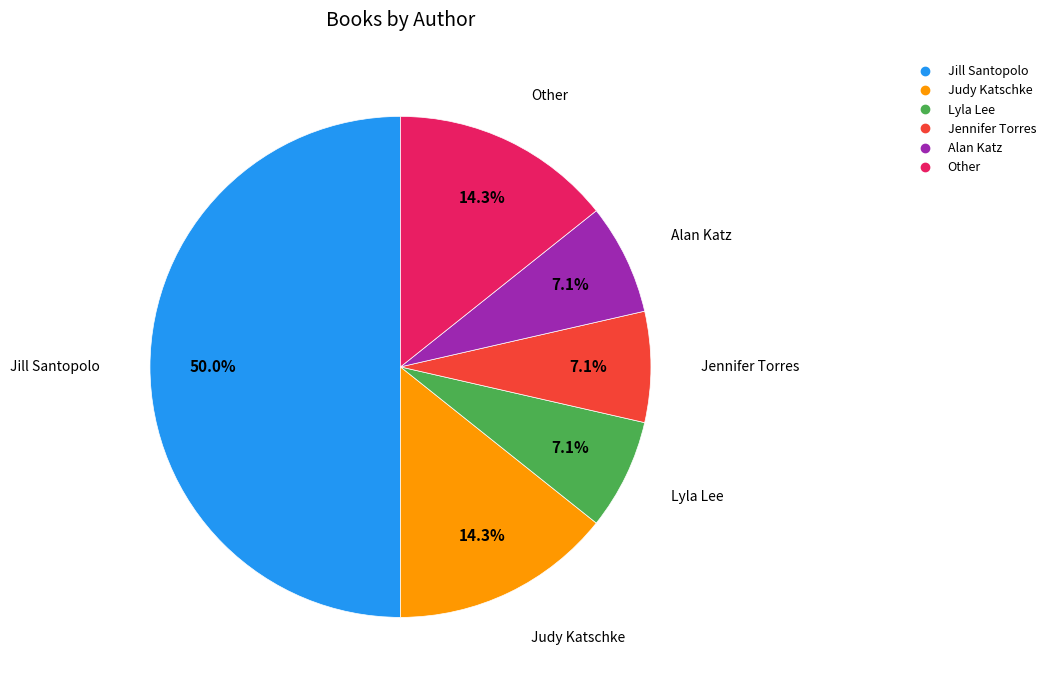

Is Alan Katz the majority of the pie?

No